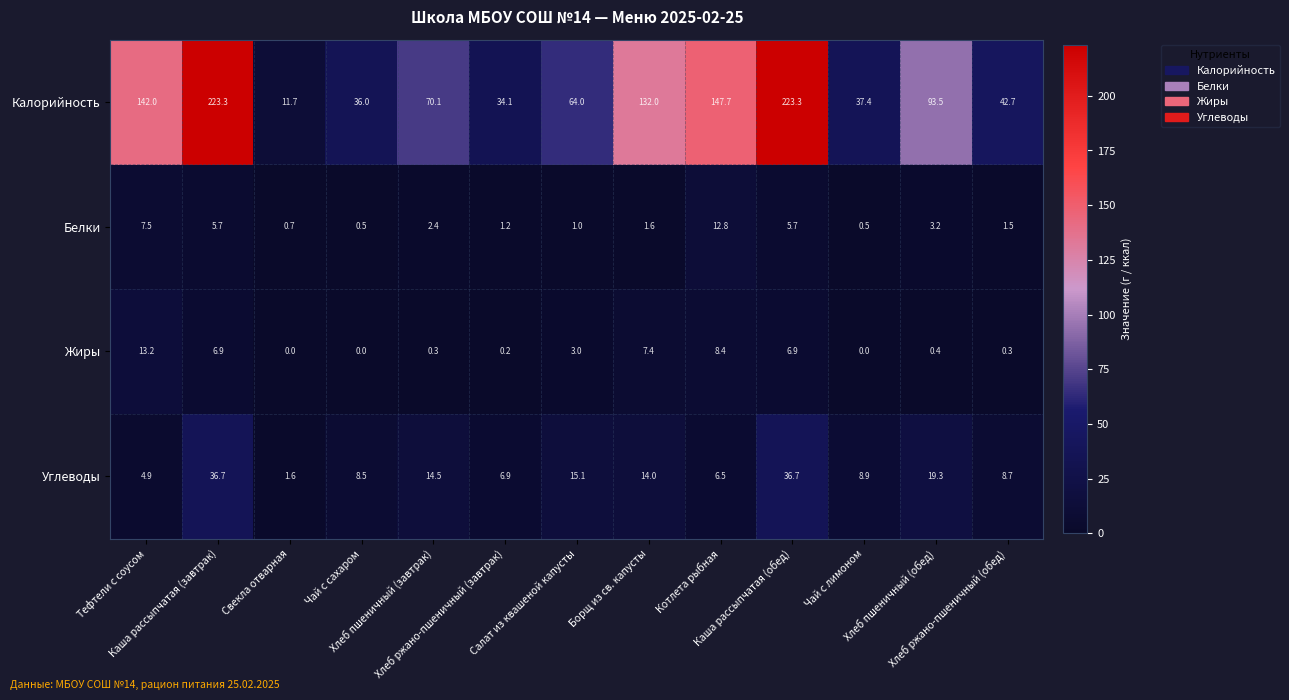

What is the sum of all Калорийность values?

1257.8